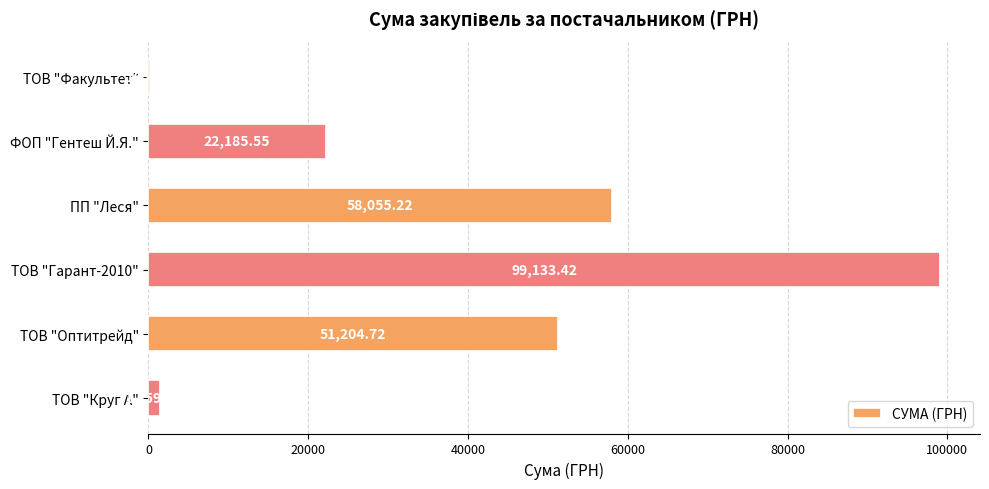

Between ТОВ "Факультет" and ТОВ "Оптитрейд", which is larger?

ТОВ "Оптитрейд"